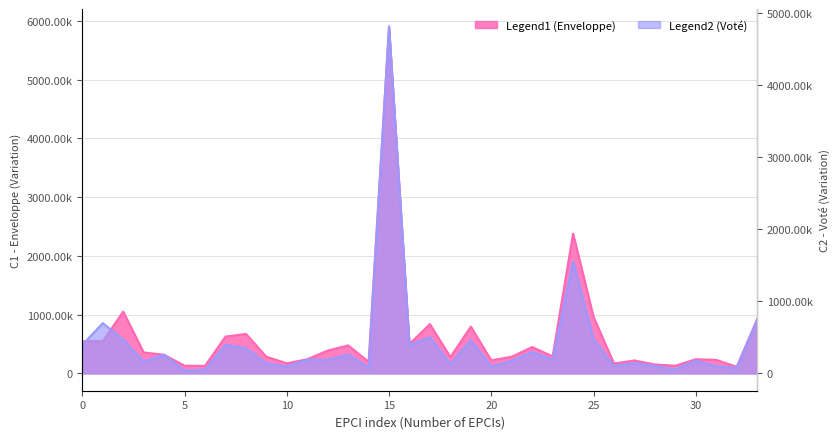

True or false: C2 Vote has a value of 58605 at 53.

False